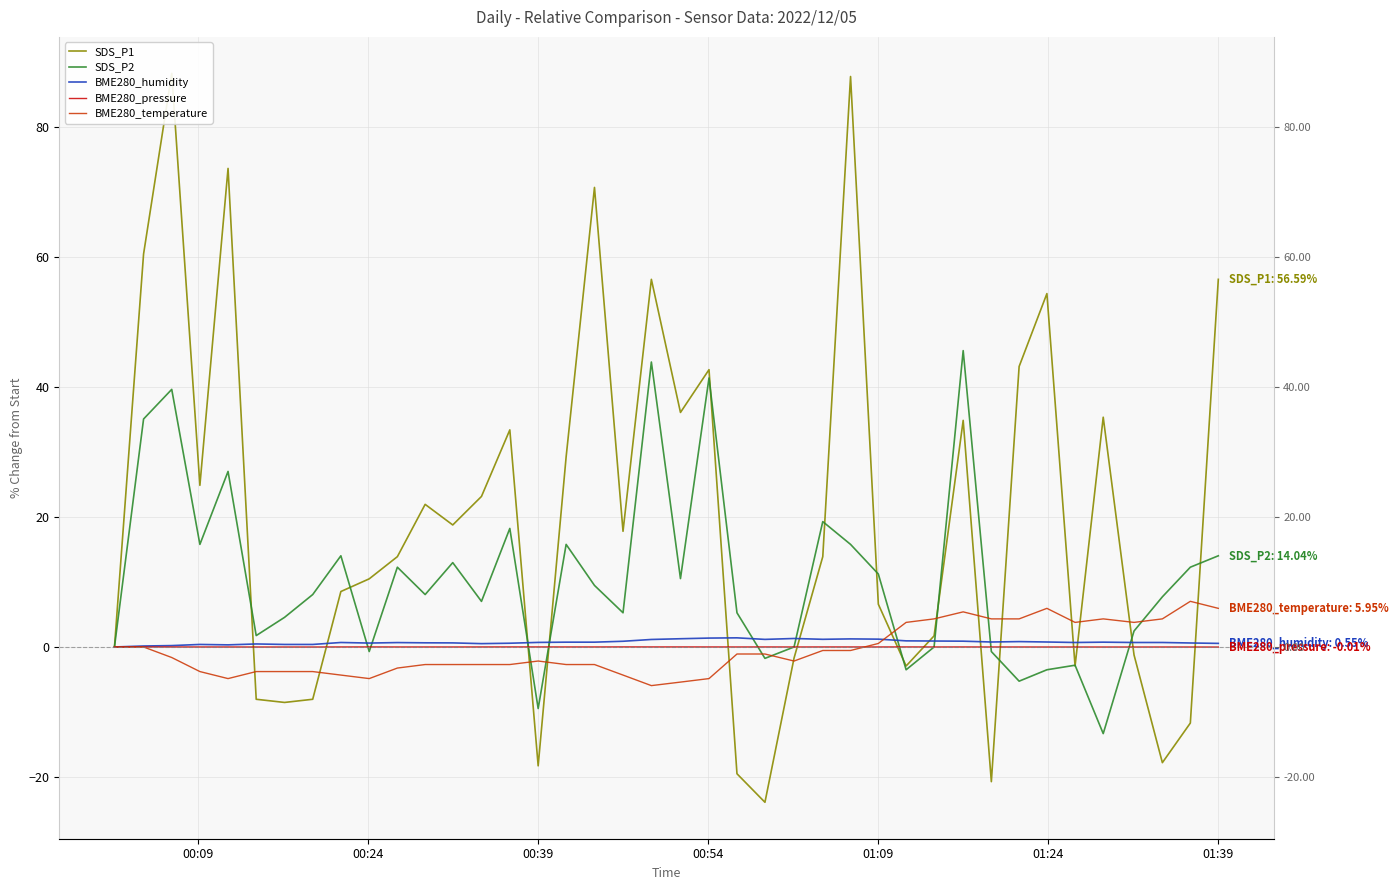

Which series has the largest total across all categories?

SDS_P1